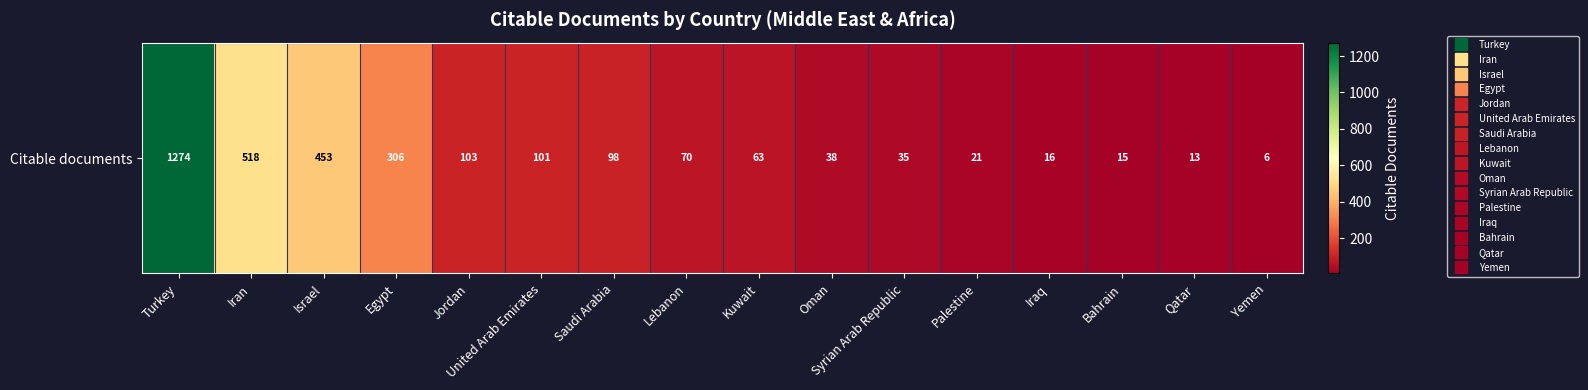

What is the change in value from Oman to Yemen?

-32